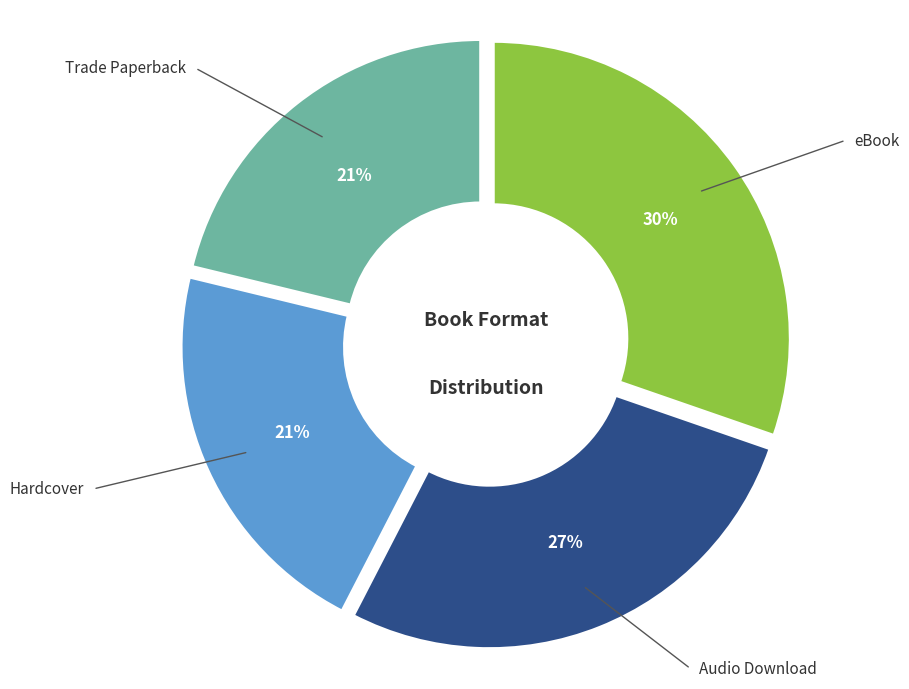

Is there a majority slice in this chart?

No